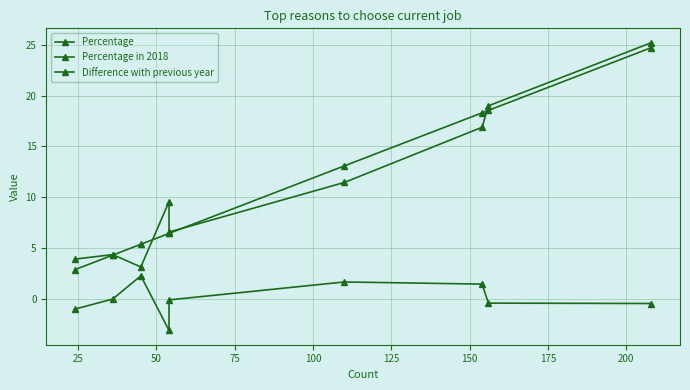

Count the number of categories in the chart.

9